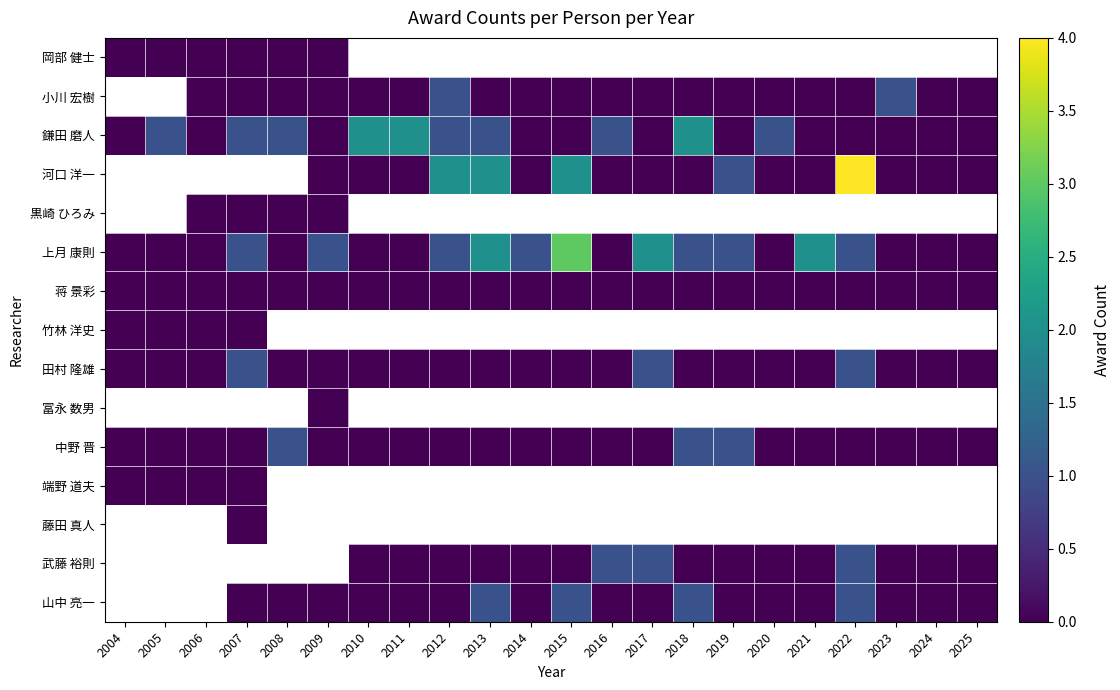

What is the average value of the 中野 晋 series?

0.1